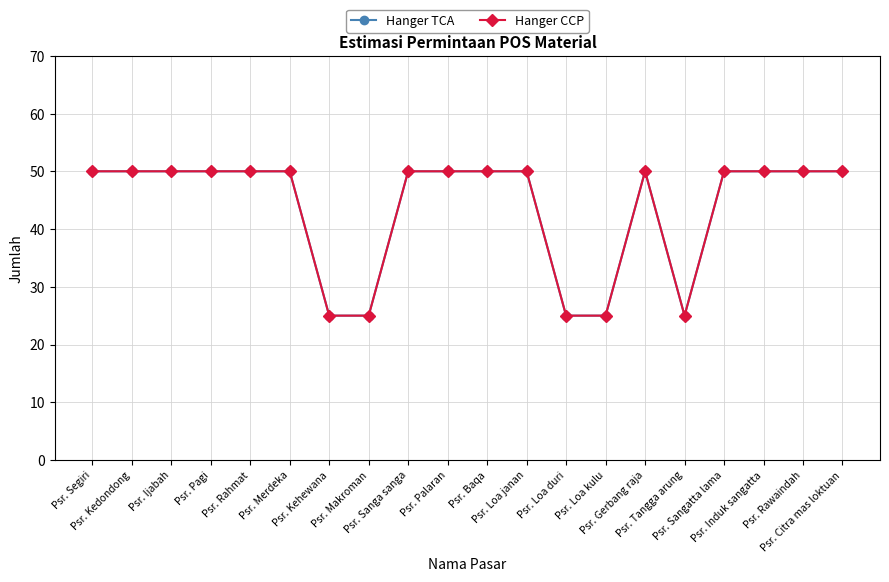

What is the difference between the maximum and minimum values in the Hanger CCP series?

25